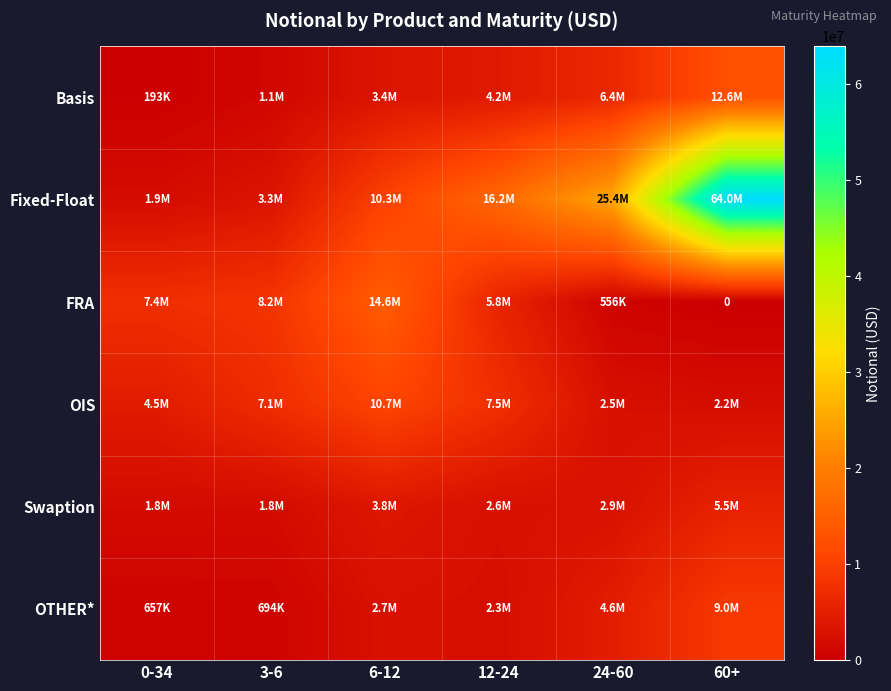

What is the difference between the Basis values at 6-12 and 12-24?

752174